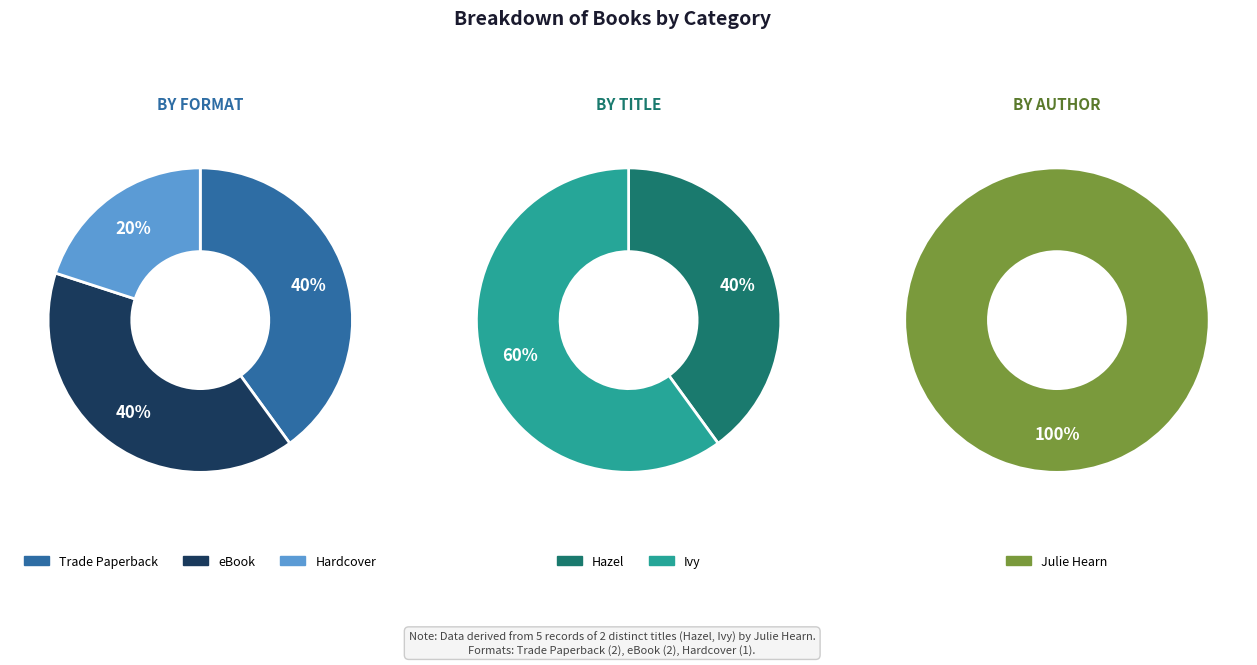

How many slices are in this pie chart?

3